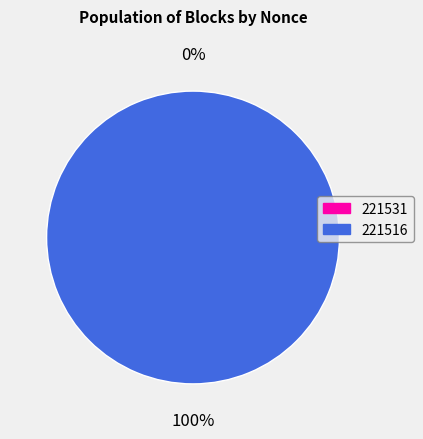

Is the sum of 221531 and 221516 greater than half?

Yes